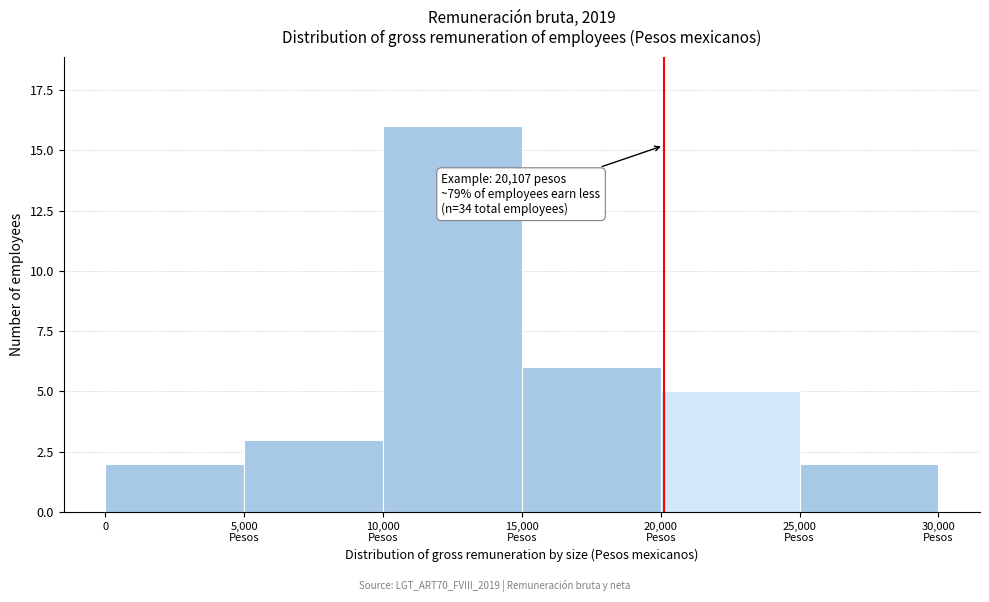

Reading right to left, what are all the values shown in this chart?

2	5	6	16	3	2